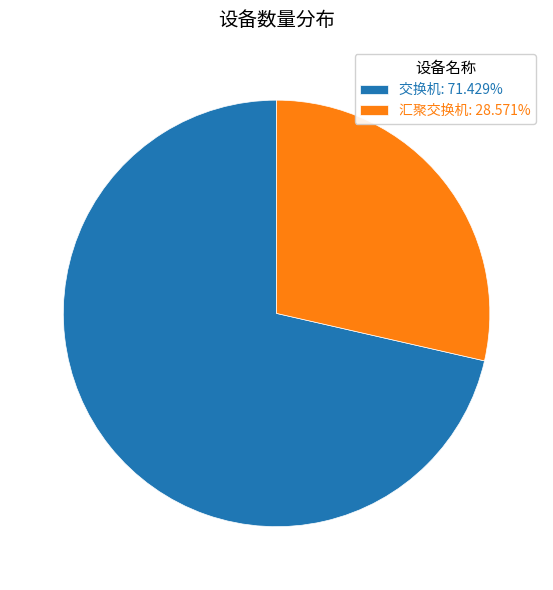

How many segments does this pie chart have?

2